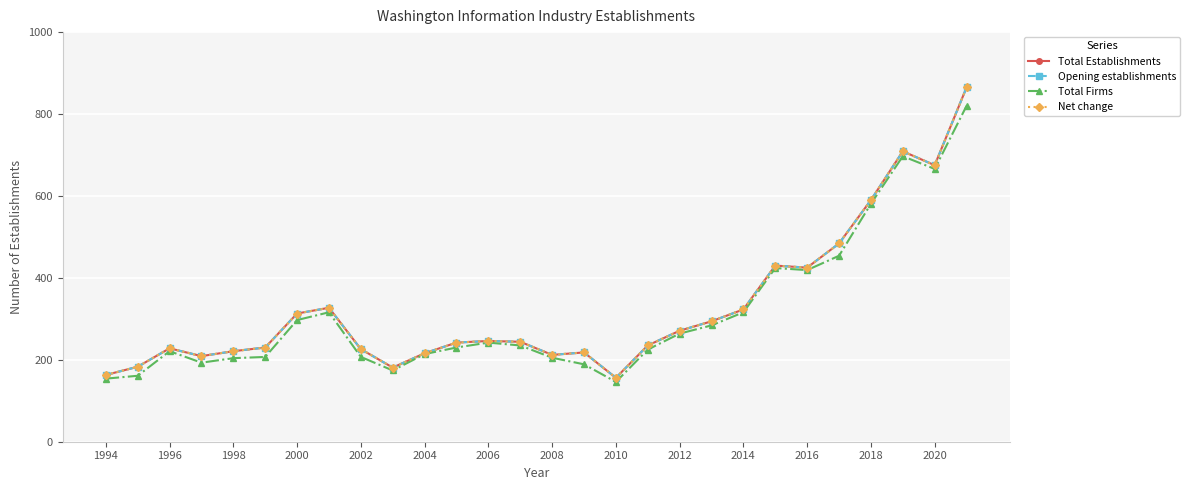

In Total Establishments, how many points are lower than both neighbors (excluding endpoints)?

6